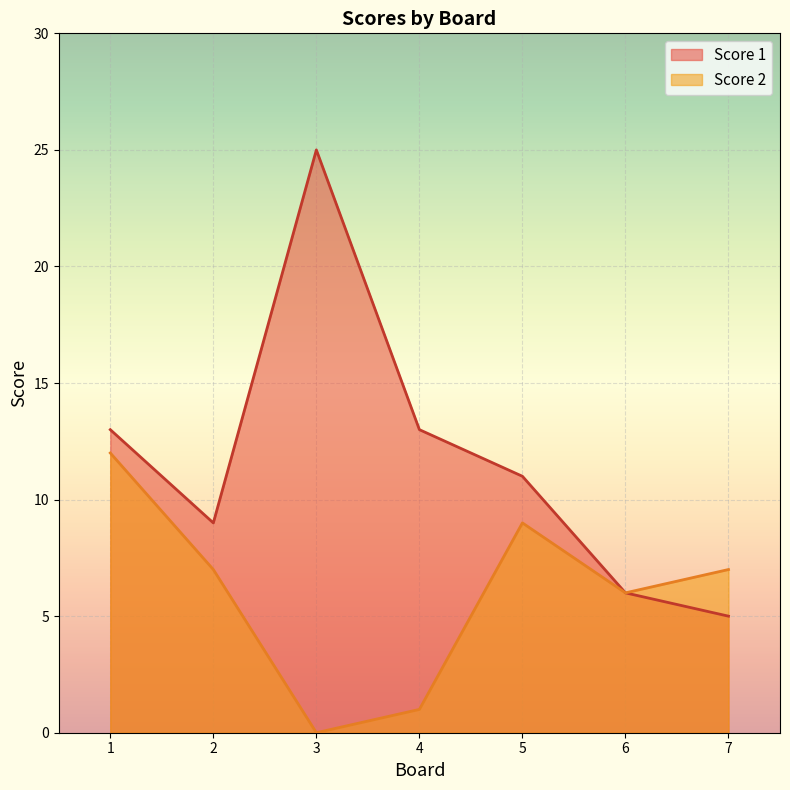

What is the maximum value shown in the chart?

25